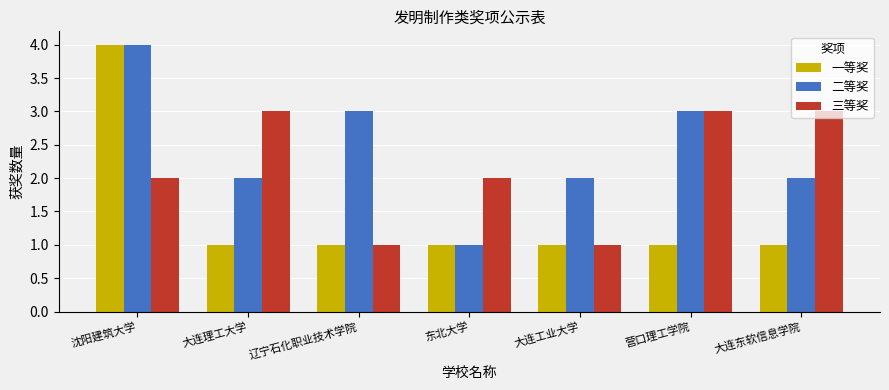

List the series in order of their overall mean, highest first.

二等奖, 三等奖, 一等奖